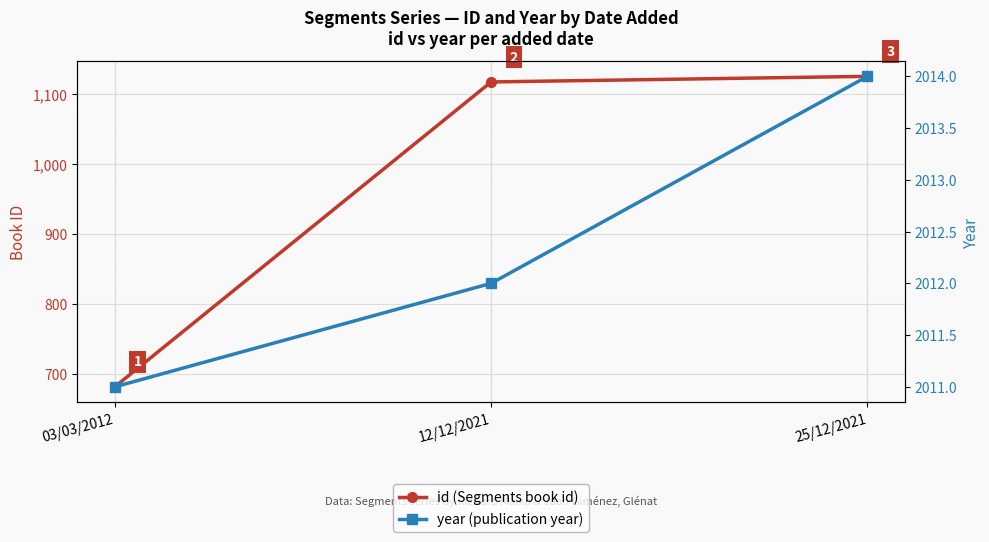

Which series changed the most between 03/03/2012 and 25/12/2021?

id (Segments book id)